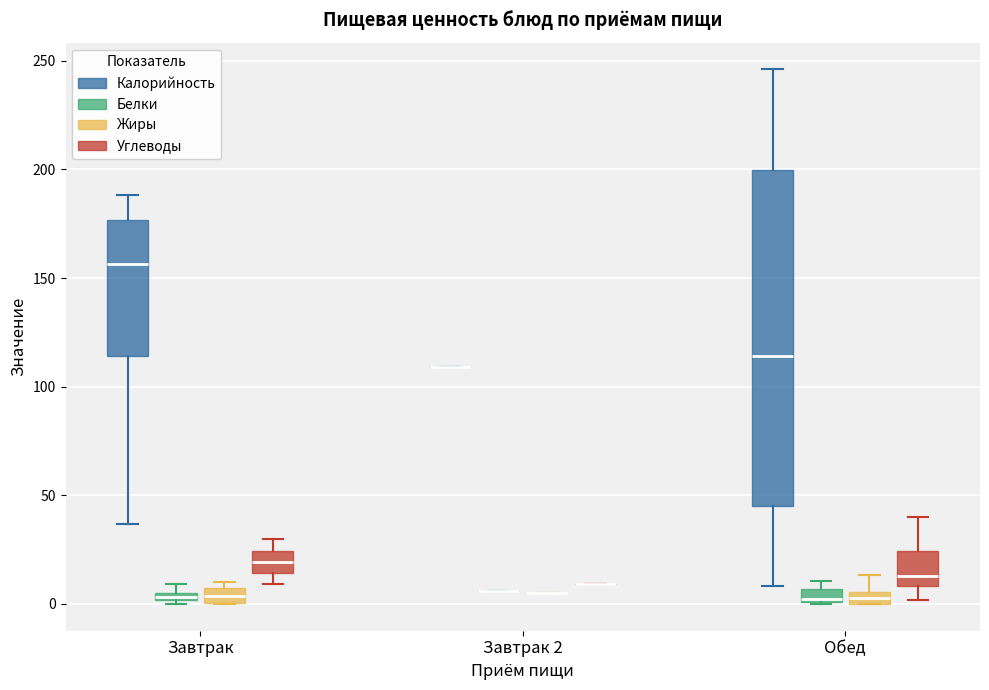

Which box is the tallest, from its lower edge to its upper edge?

Обед (Калорийность)